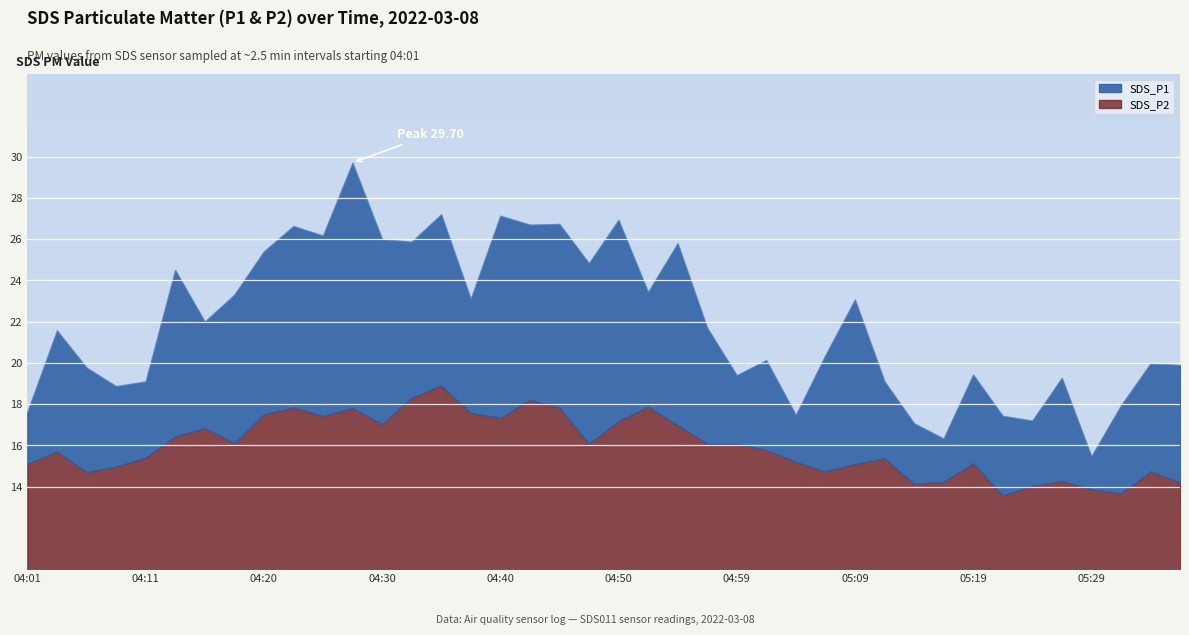

Is the value of SDS_P2 at 04:20 greater than the value of SDS_P1 at 04:13?

No